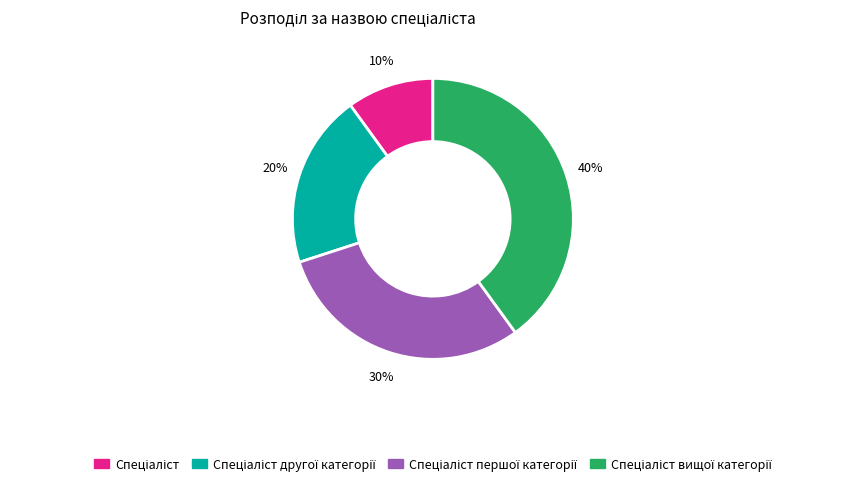

Is there a majority slice in this chart?

No